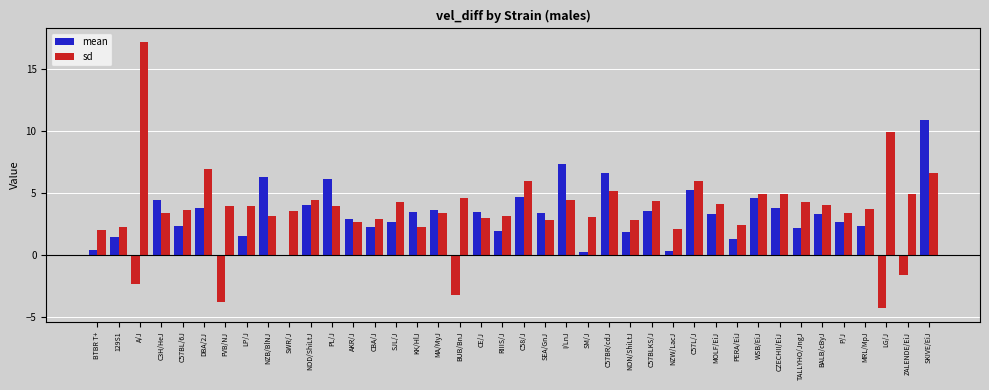

Does the chart contain stacked bars?

No